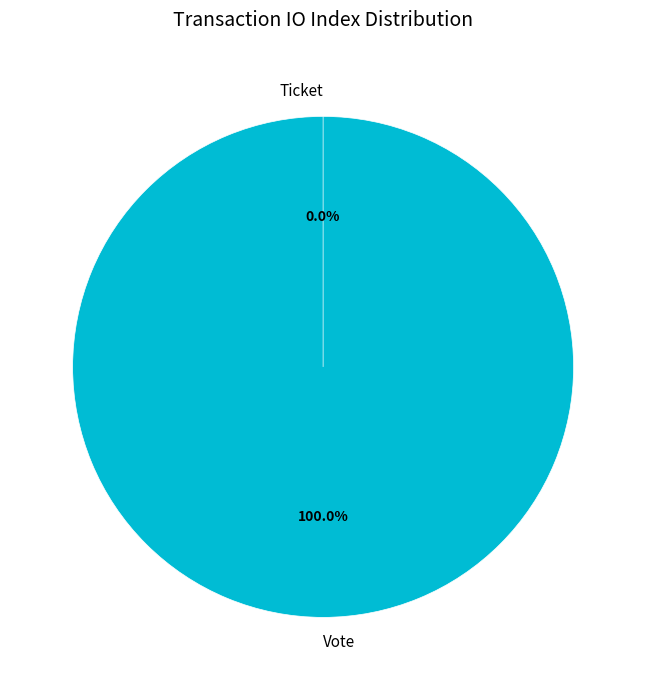

What is the largest slice in the pie chart?

Vote